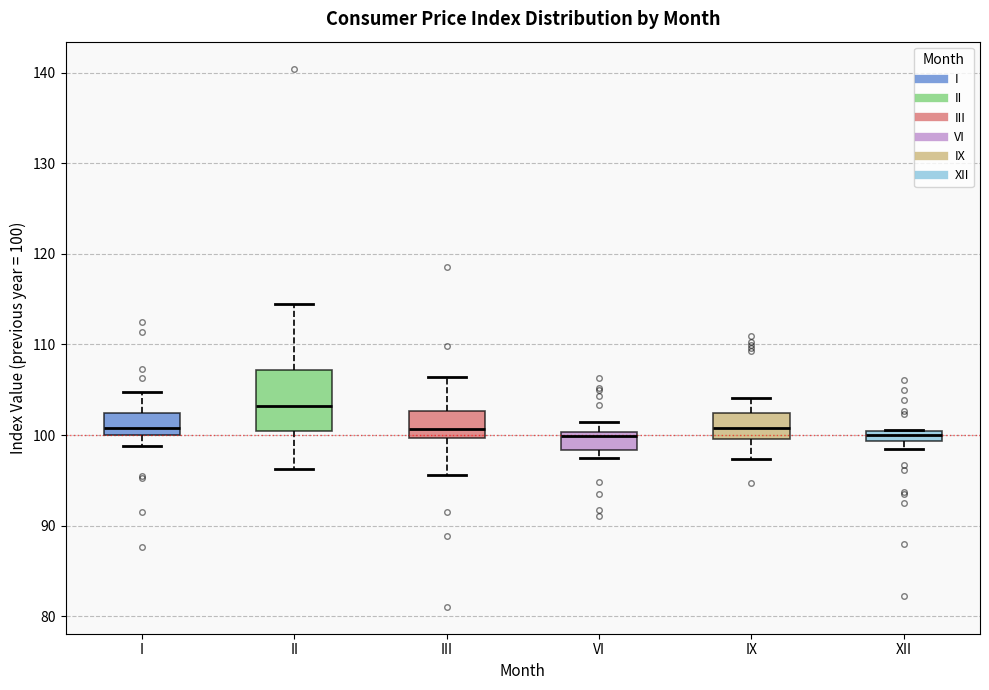

Which box's median line is the highest?

II